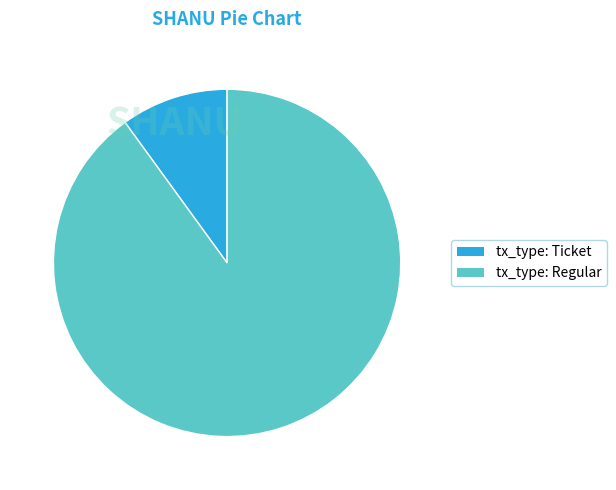

Combined, do tx_type: Ticket and tx_type: Regular account for over 50%?

Yes